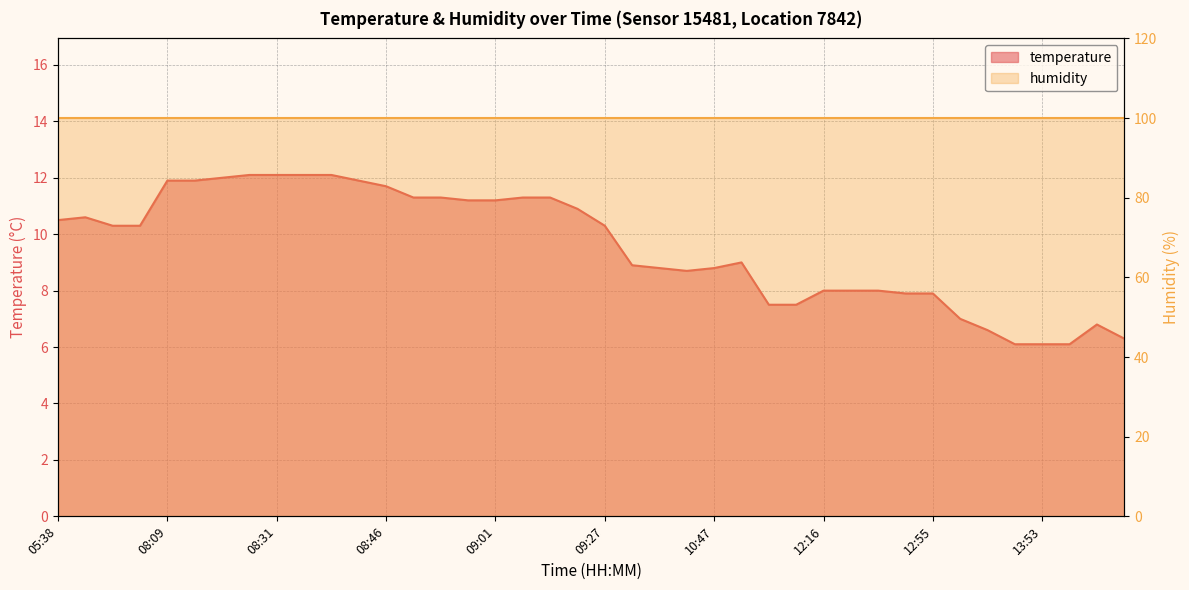

What is the difference between the values at 10:18 and 13:43?

2.2